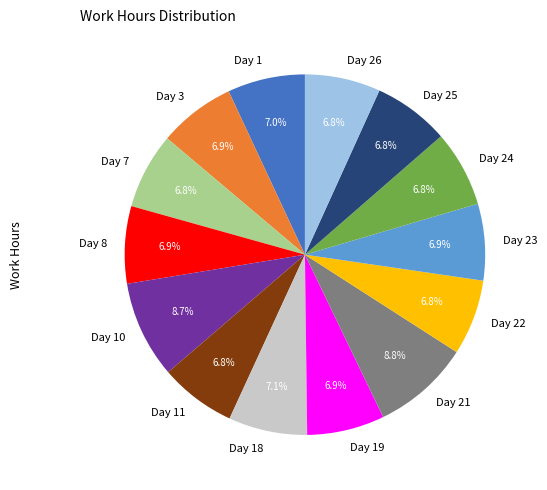

What percentage is the Day 25 slice, to the nearest percent?

7%